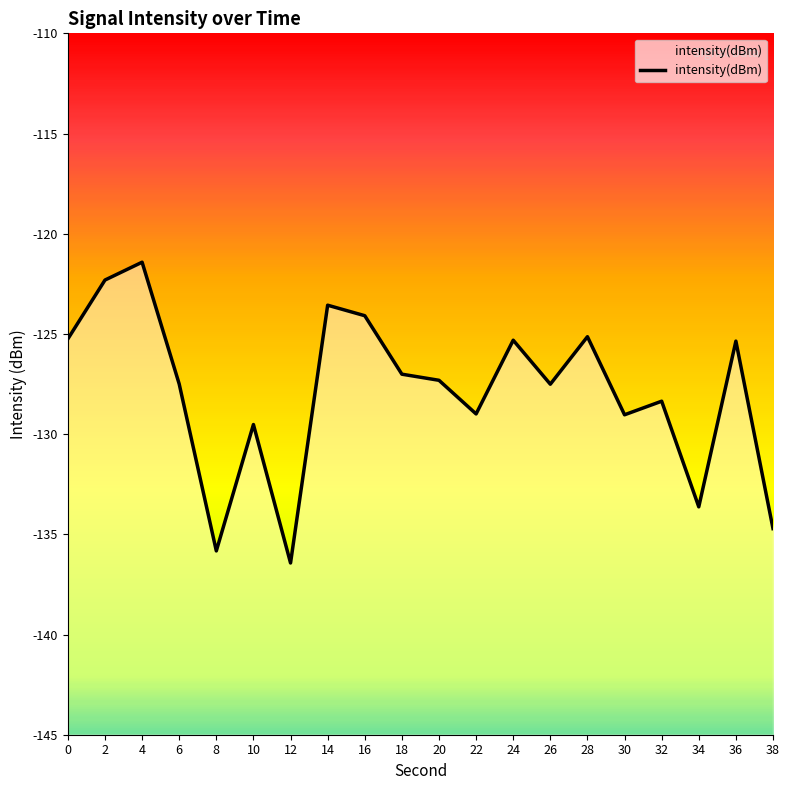

How many lines are shown in the chart?

1